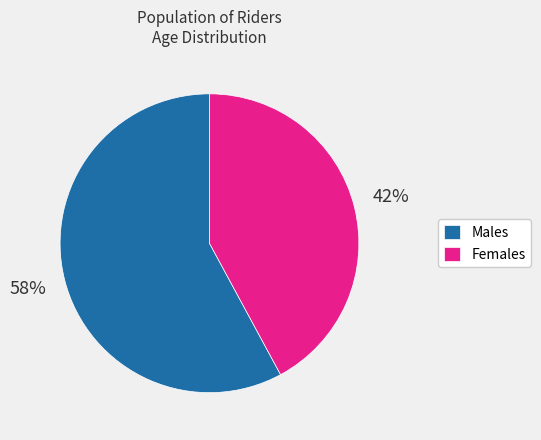

What is the majority slice?

Males